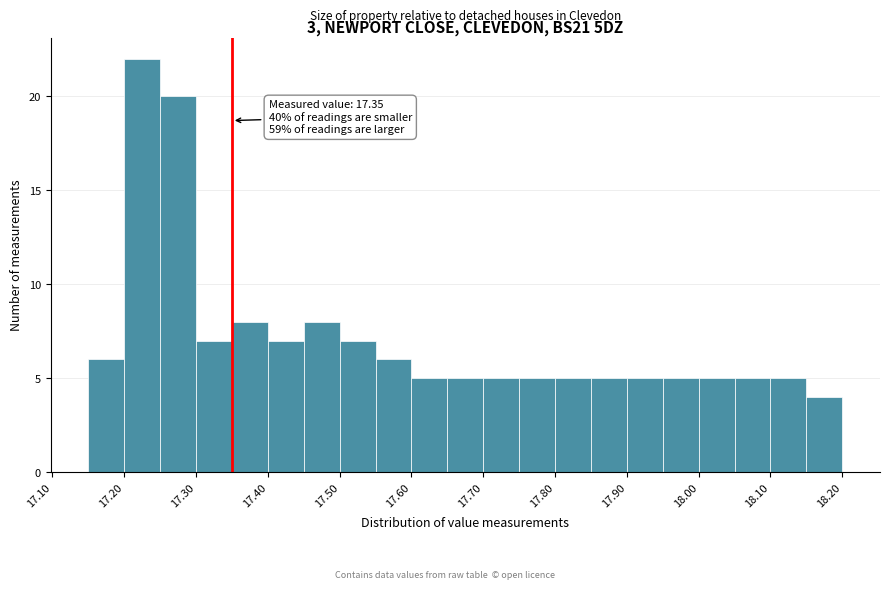

Over which range of the x-axis is the bar tallest?

17.20 to 17.25